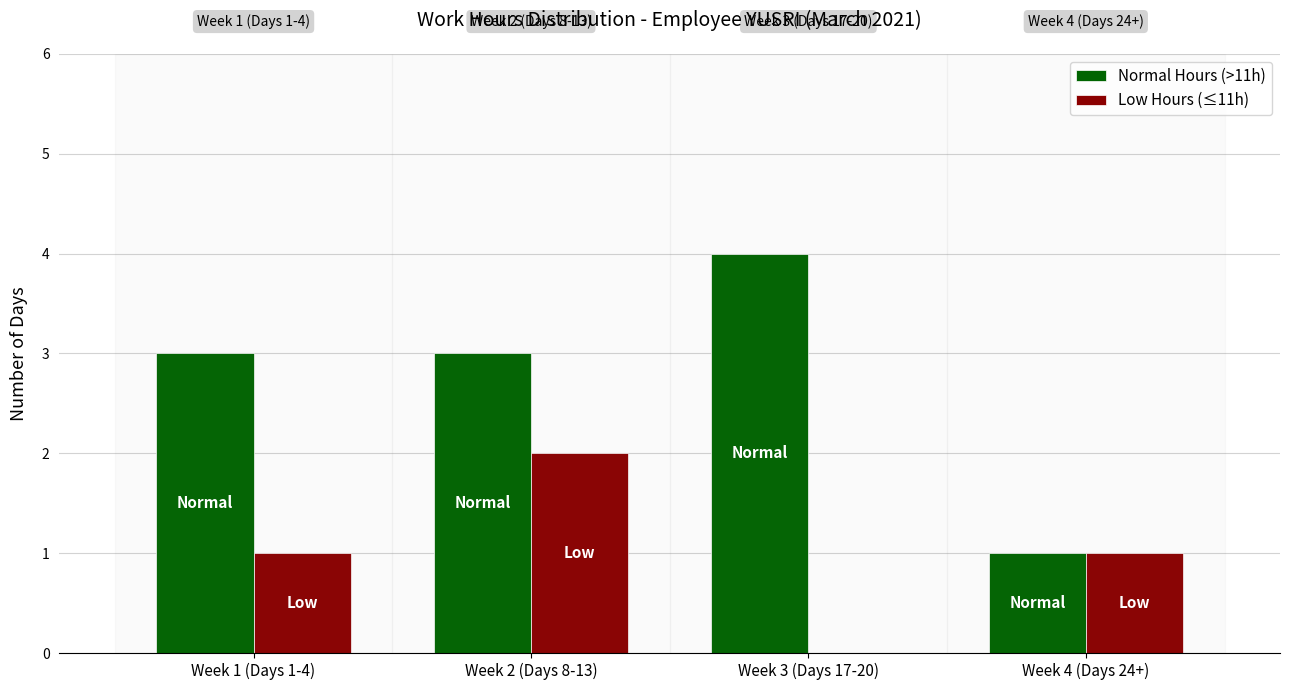

Which series changed the most between Week 2 (Days 8-13) and Week 3 (Days 17-20)?

Low Hours (≤11h)